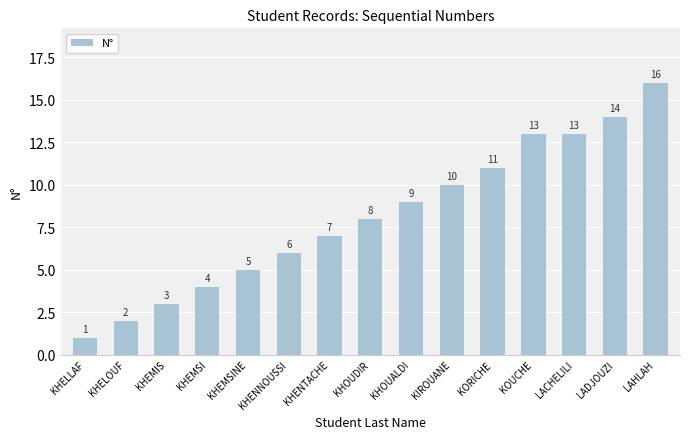

Reading right to left, transcribe all the data shown in this chart.

16	14	13	13	11	10	9	8	7	6	5	4	3	2	1